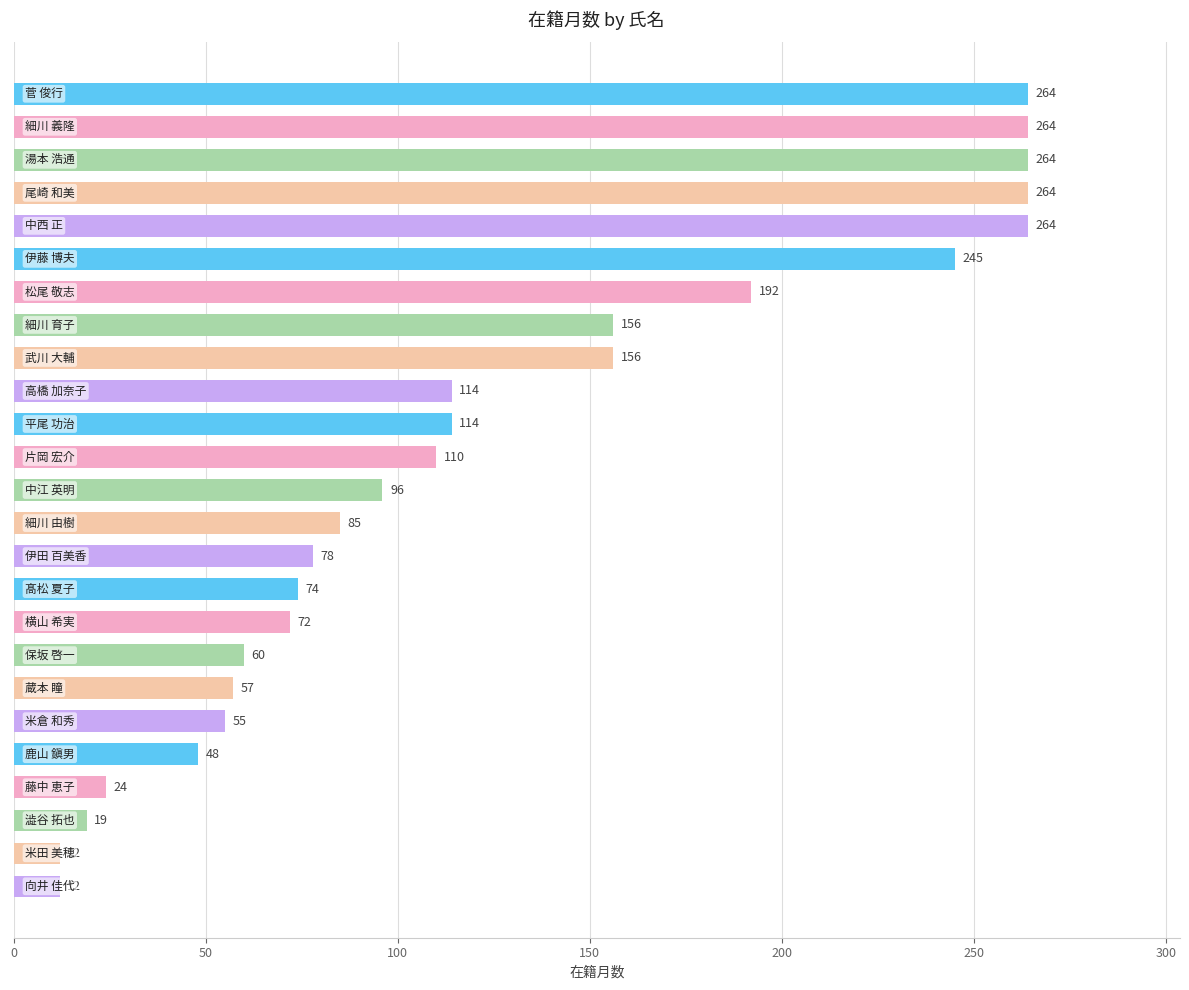

What is the difference between the maximum and minimum values?

252